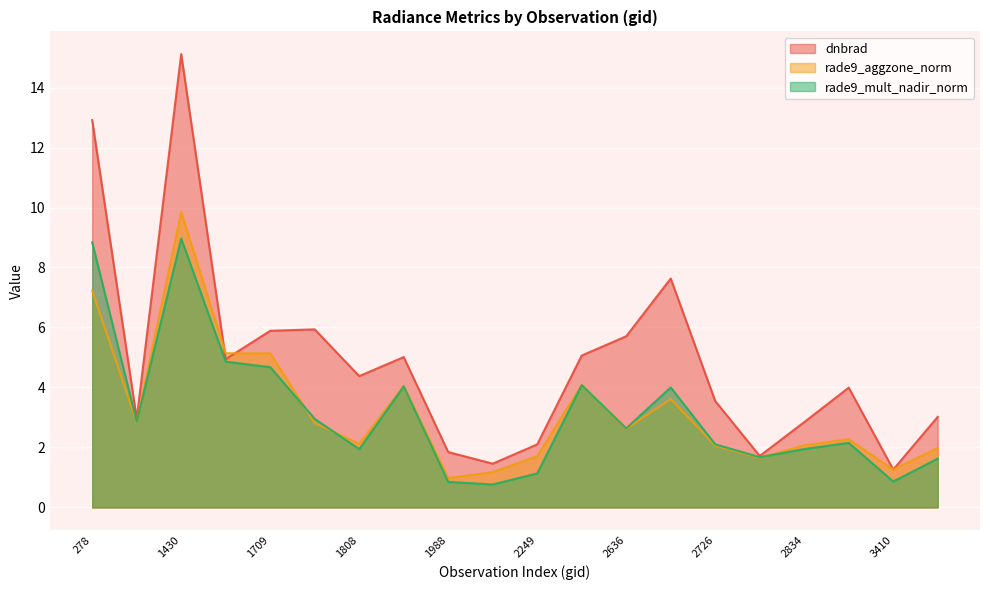

At which category does rade9_aggzone_norm reach its first local peak?

1430